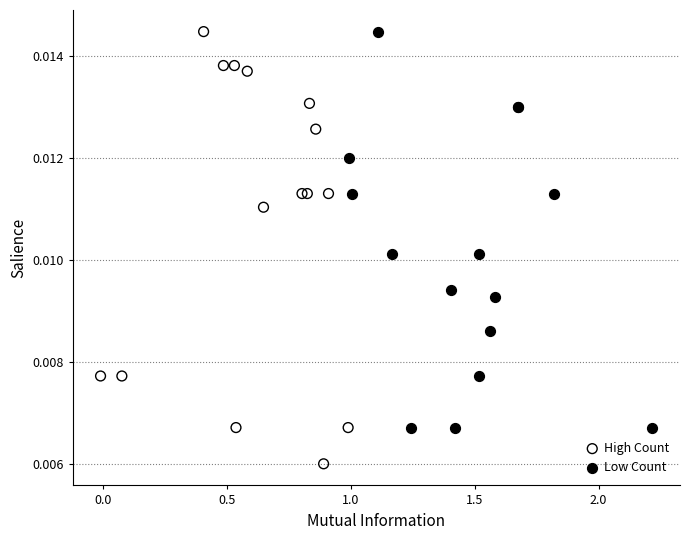

Which series has the widest spread of Y values?

High Count